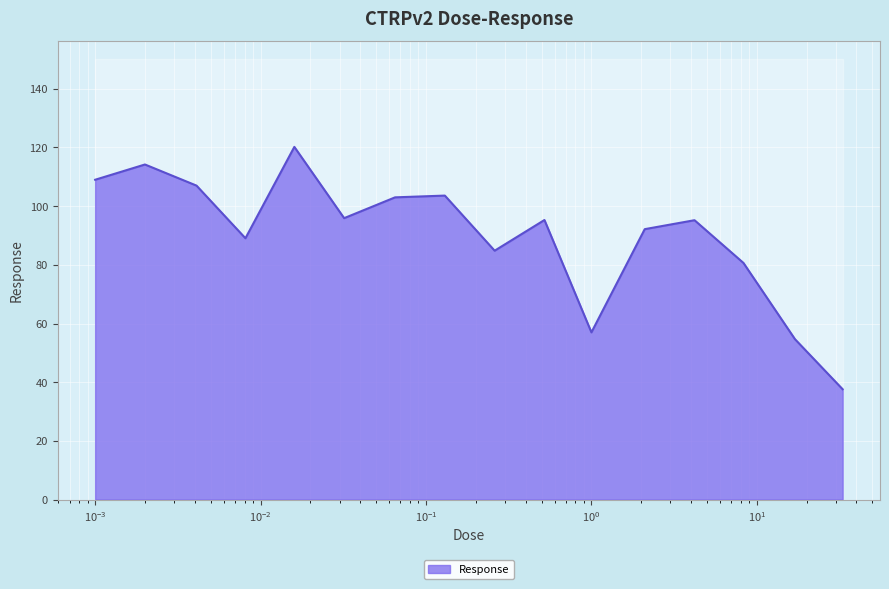

Between 0.065 and 8.3, which is larger?

0.065